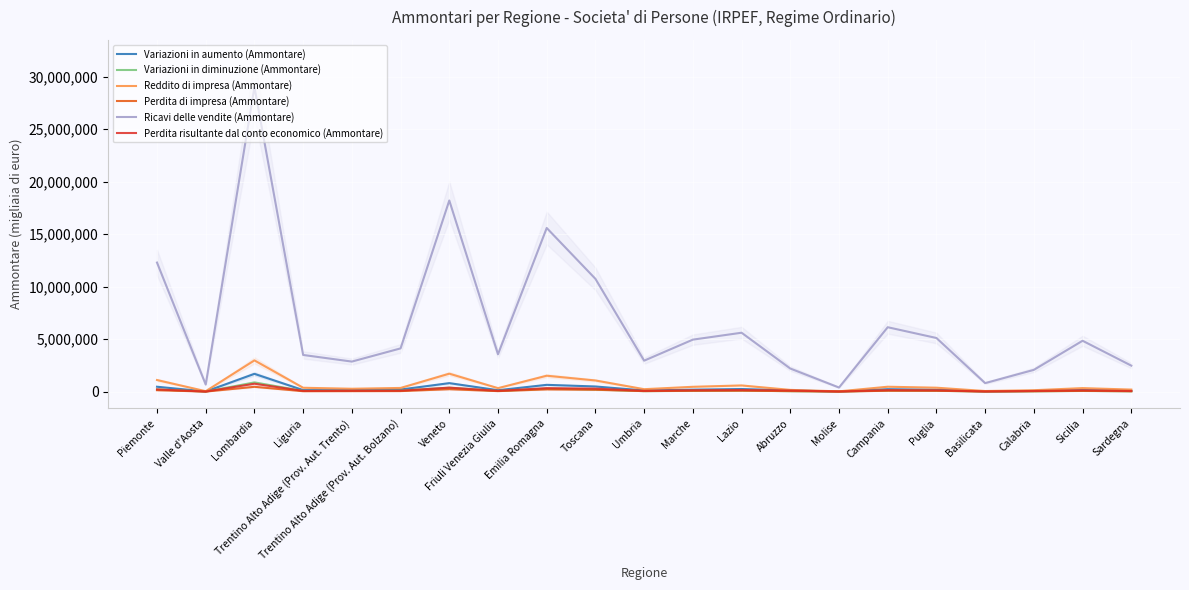

What is the sum of all Ricavi delle vendite (Ammontare) values?

138109438